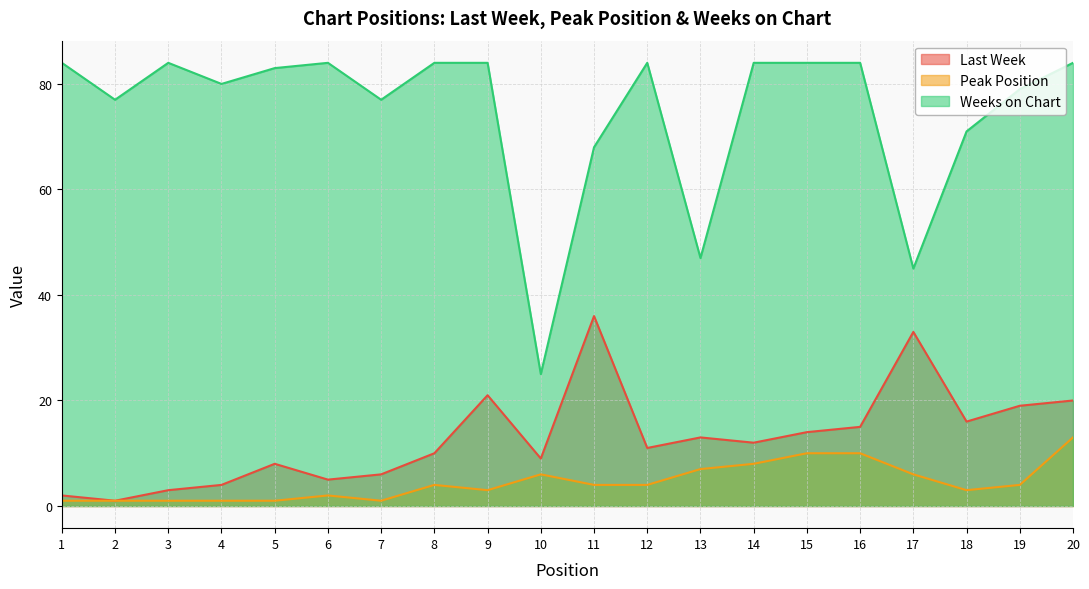

At which category does Peak Position reach its first local peak?

6